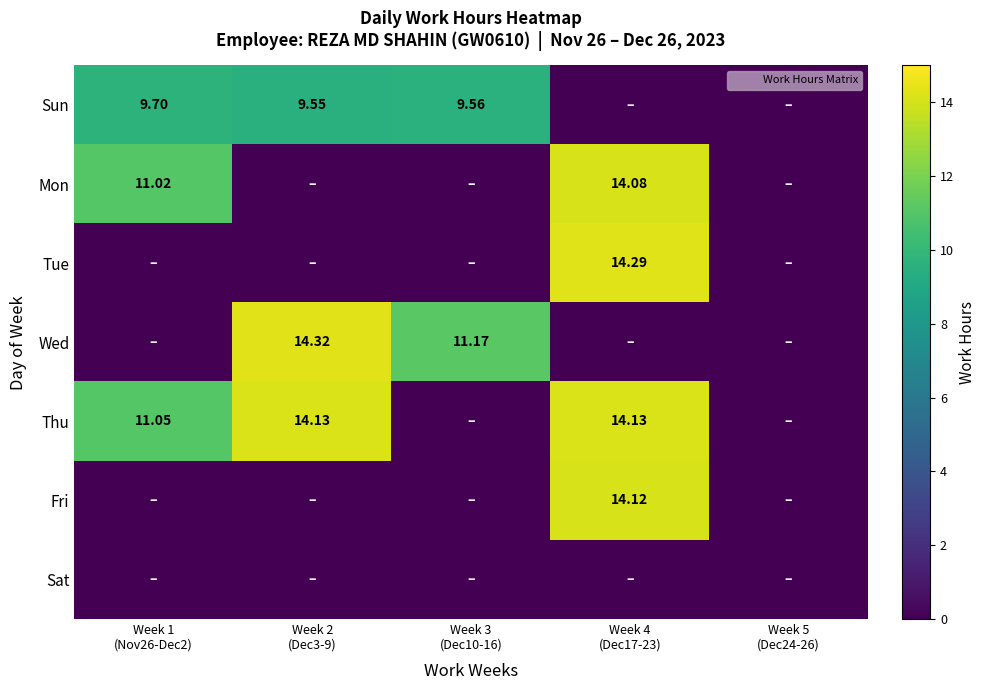

Which series has the widest spread of values?

Wed